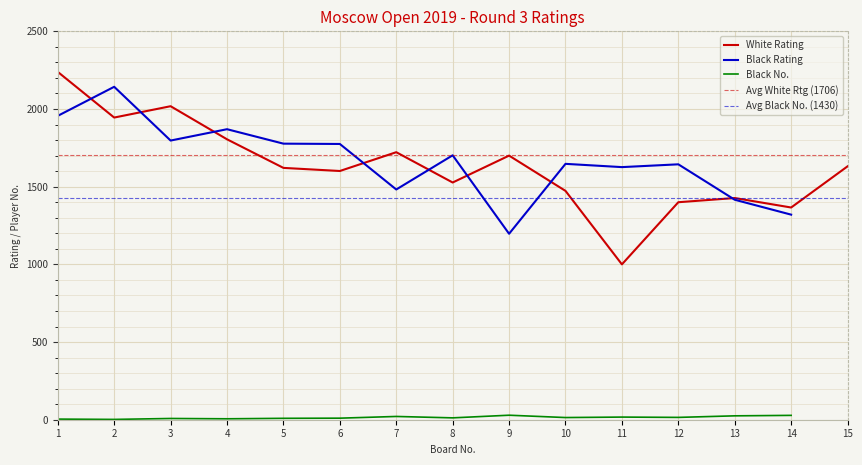

The value of White Rating at 15 is 2339. True or false?

False